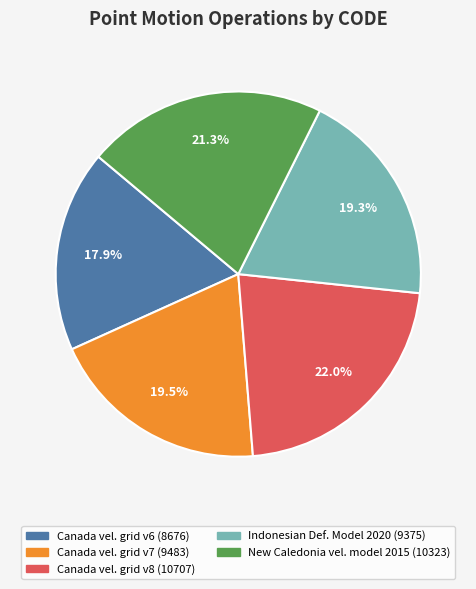

Does any single category account for the majority?

No